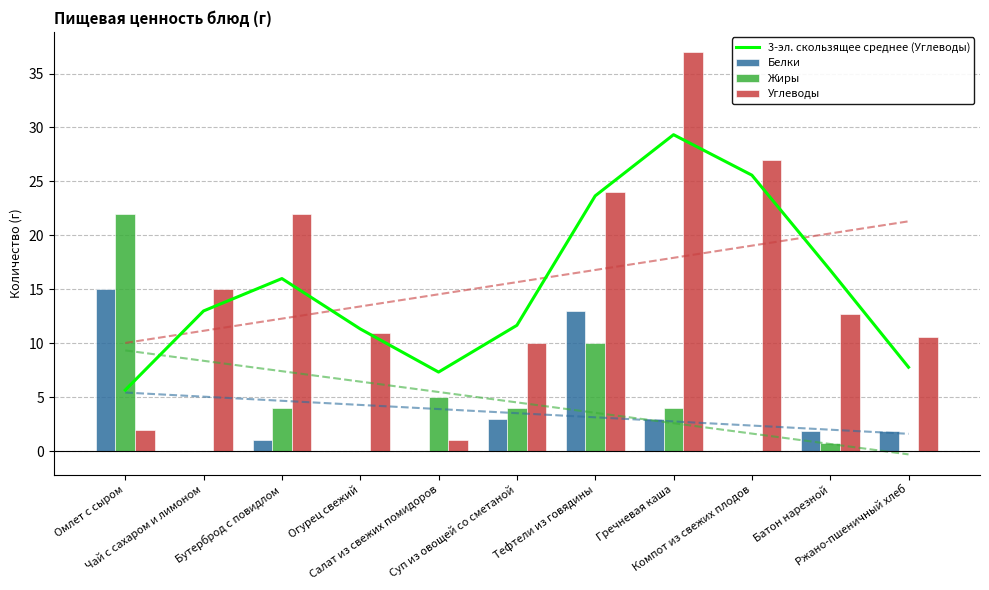

List the labels in order of 3-эл. скользящее среднее (Углеводы) value, largest first.

Гречневая каша, Компот из свежих плодов, Тефтели из говядины, Батон нарезной, Бутерброд с повидлом, Чай с сахаром и лимоном, Суп из овощей со сметаной, Огурец свежий, Ржано-пшеничный хлеб, Салат из свежих помидоров, Омлет с сыром